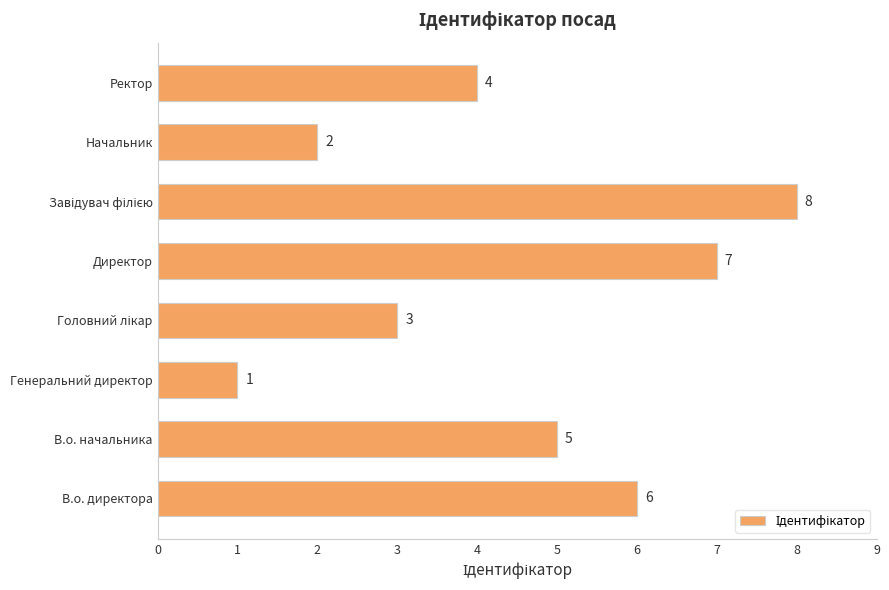

How many data points are less than 5?

4